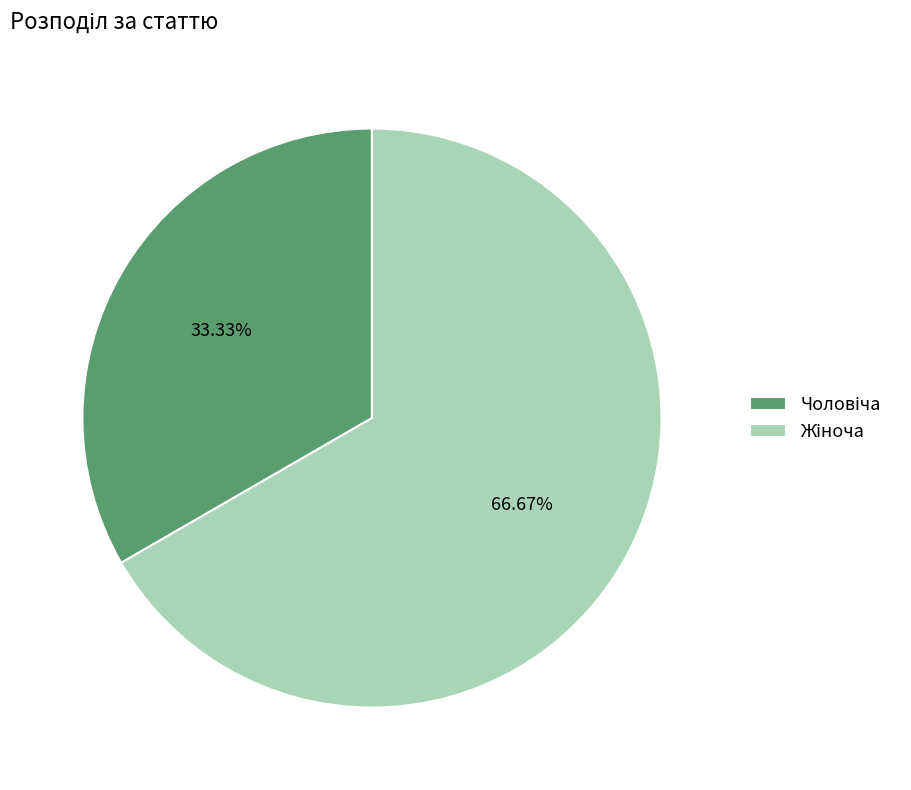

What is the change in value from Чоловіча to Жіноча?

+1